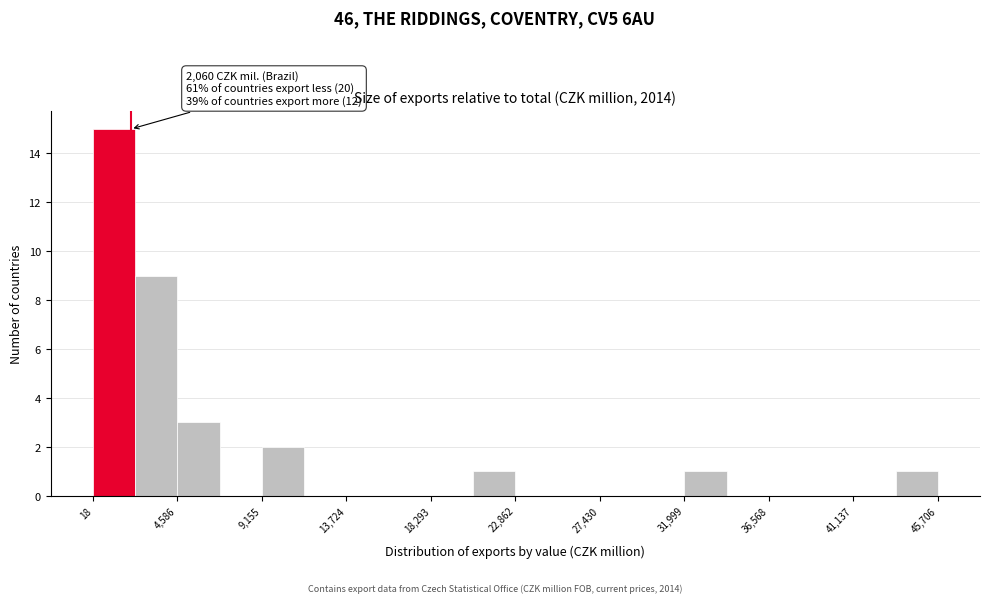

Which range on the x-axis has the tallest bar?

0 to 2500